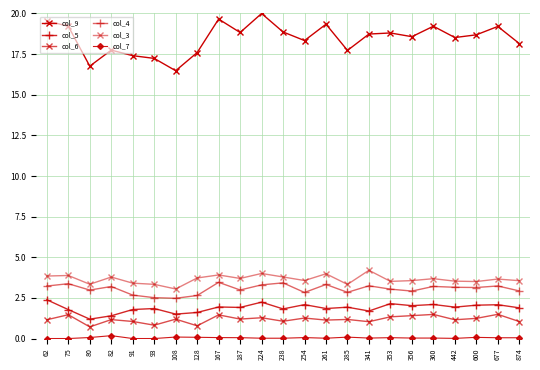

Is this an area chart (filled region under the line)?

No